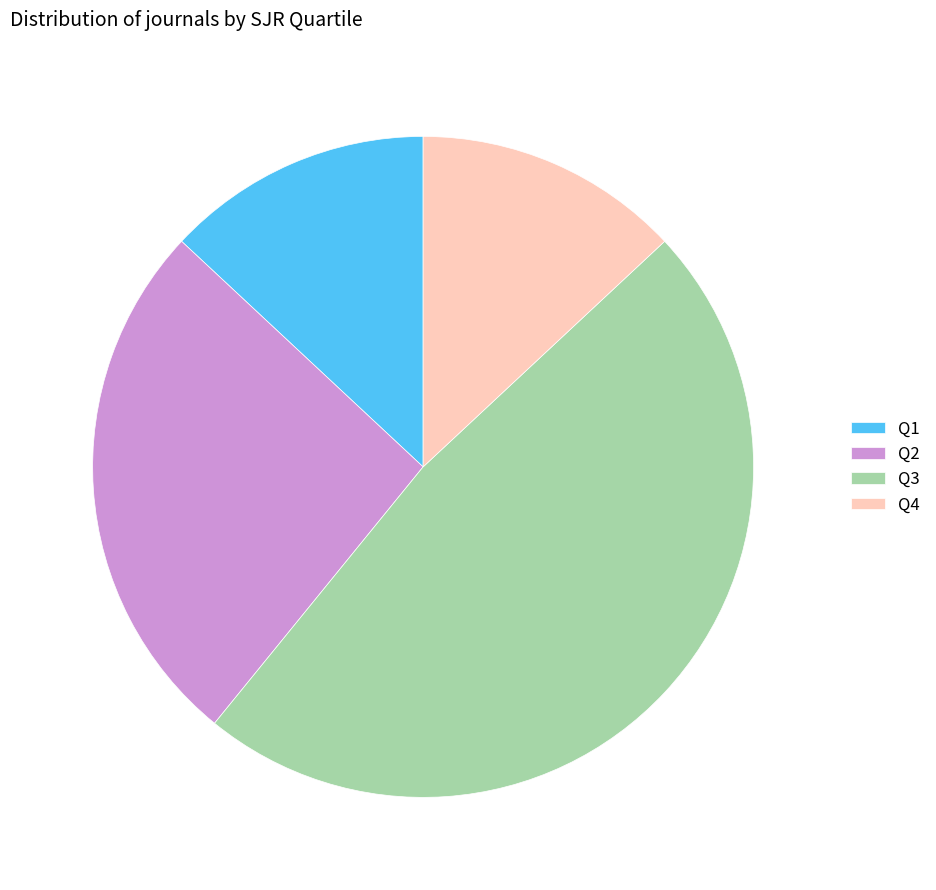

What is the largest slice in the pie chart?

Q3